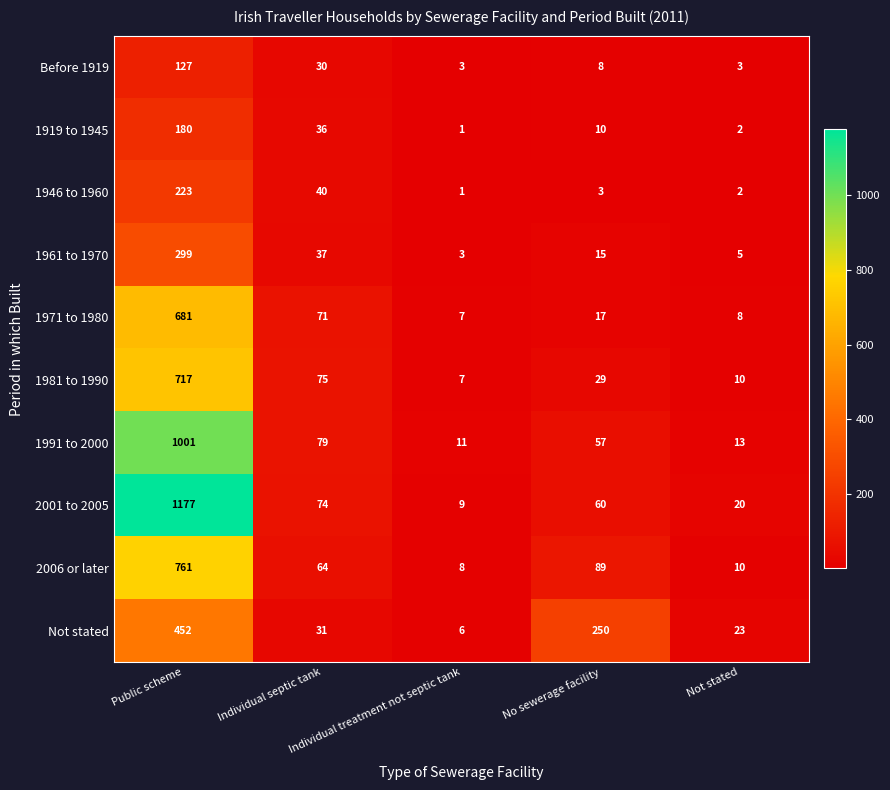

Which series has the largest total across all categories?

2001 to 2005